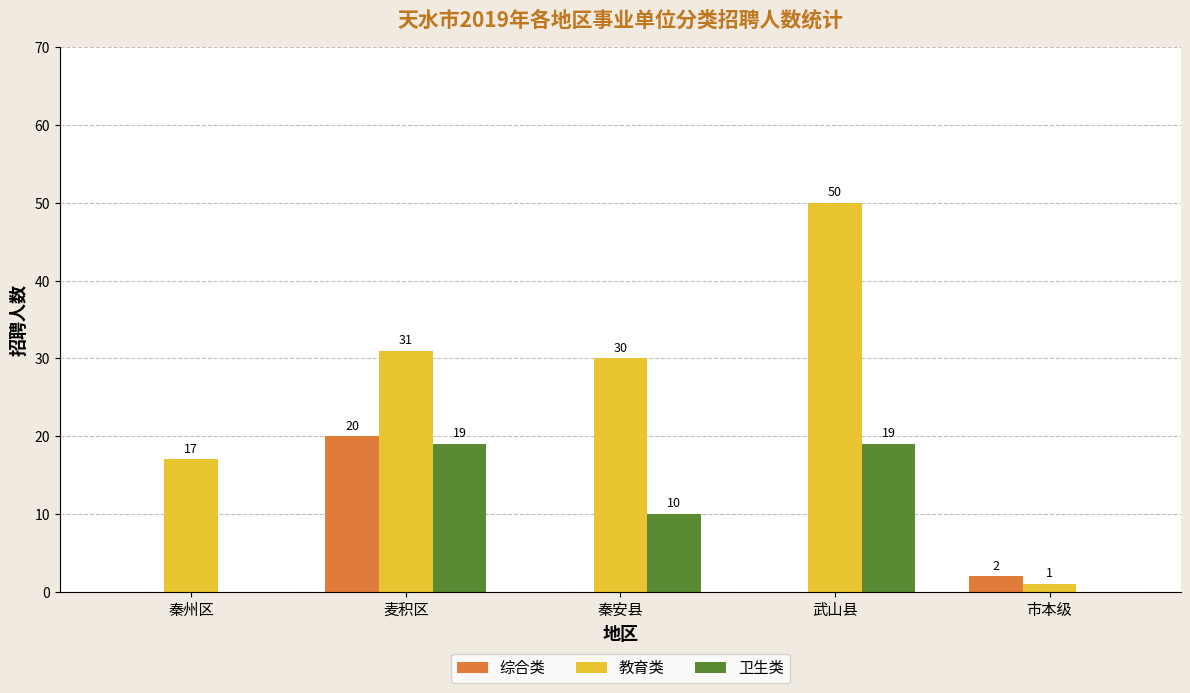

How many positive values does the 综合类 series have?

2